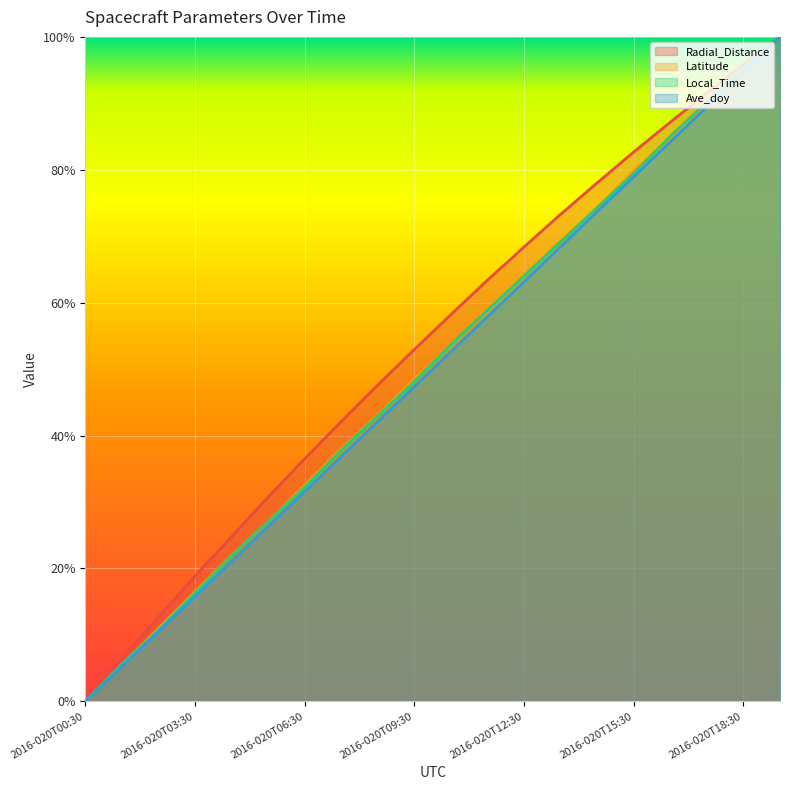

What is the difference between the Ave_doy values at 2016-020T14:30 and 2016-020T19:30?

0.3